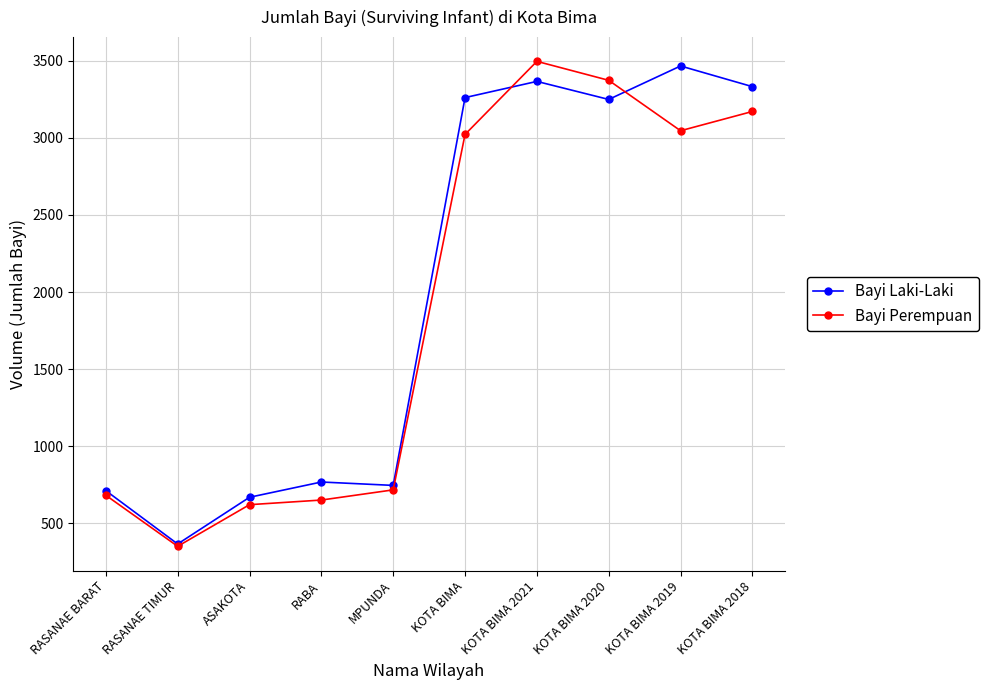

Which series changed the most between KOTA BIMA 2021 and KOTA BIMA 2018?

Bayi Perempuan